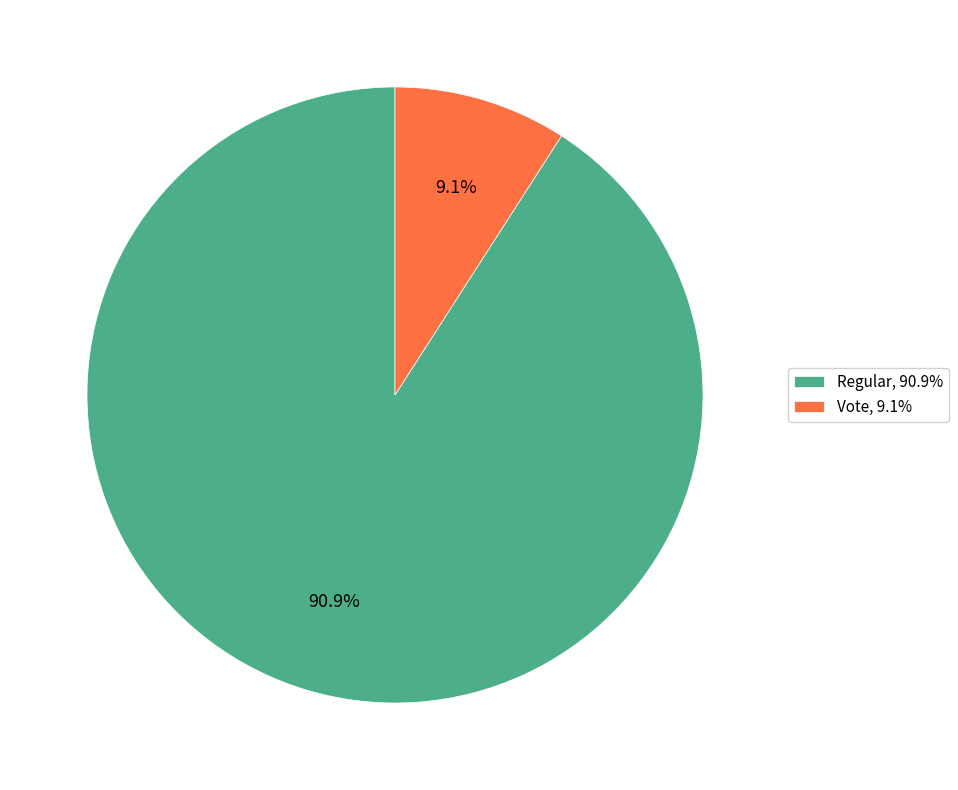

Does Vote represent more than half of the total?

No